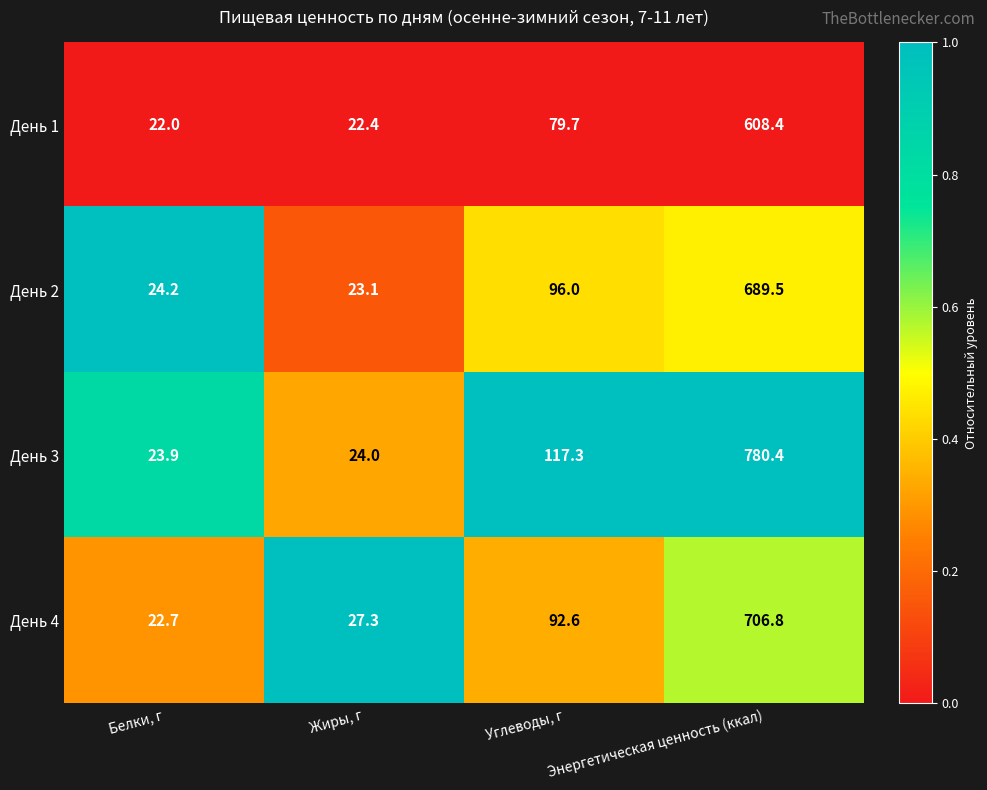

The value of День 3 at Жиры, г is 24.0. True or false?

True